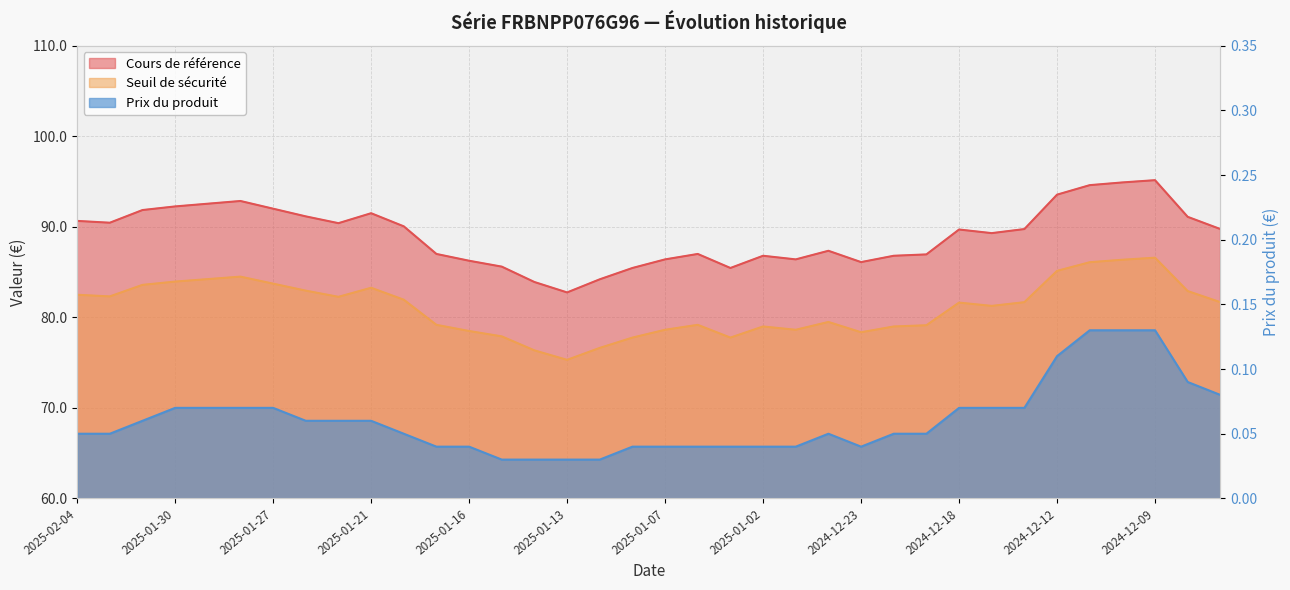

What is the sum of the Prix du produit values at 2024-12-16 and 2025-01-28?

0.1